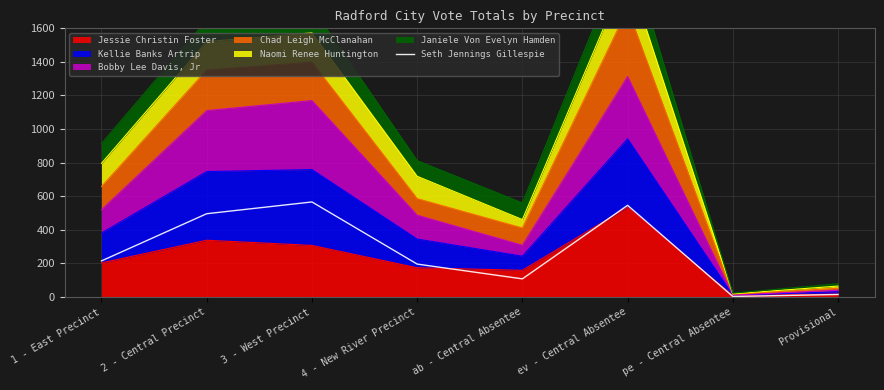

How many interior local peaks (higher than both neighbors) does the data have?

2